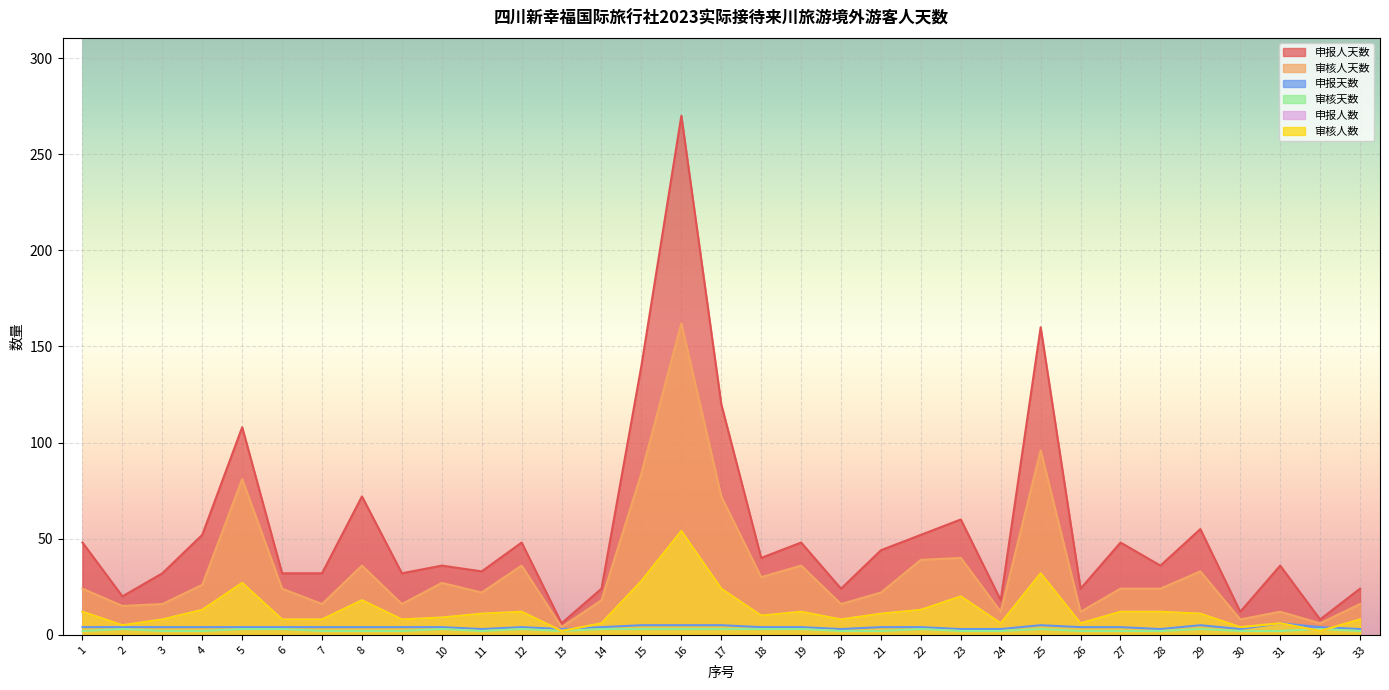

What is the difference between the maximum and minimum values in the 申报人数 series?

52